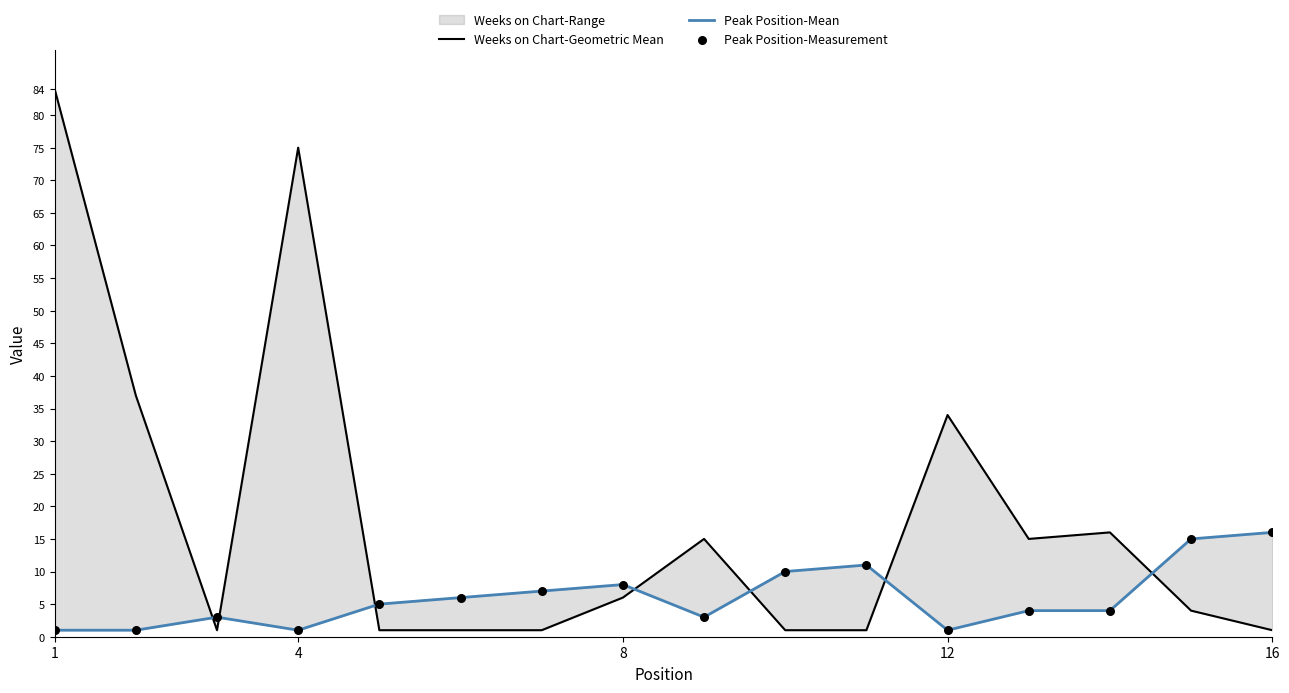

Which series reaches the minimum Y coordinate?

Weeks on Chart-Geometric Mean